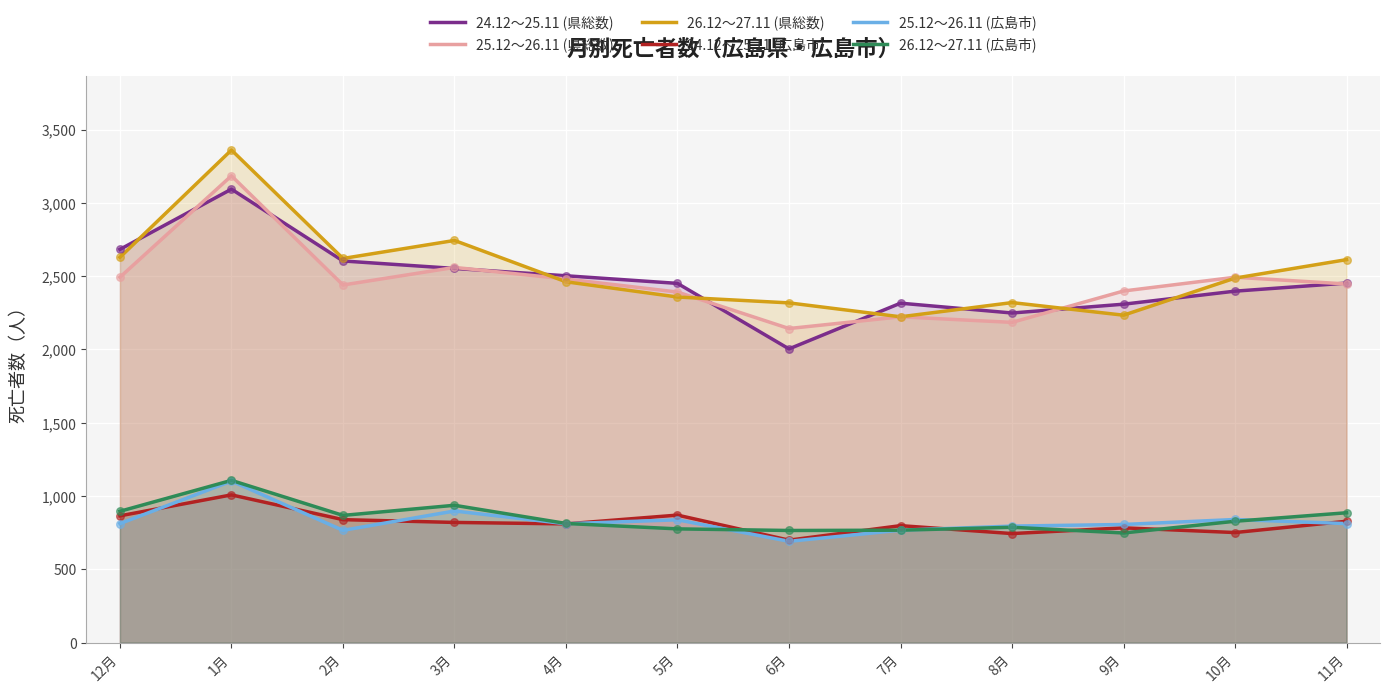

At which category is the sum across all series the highest?

1月